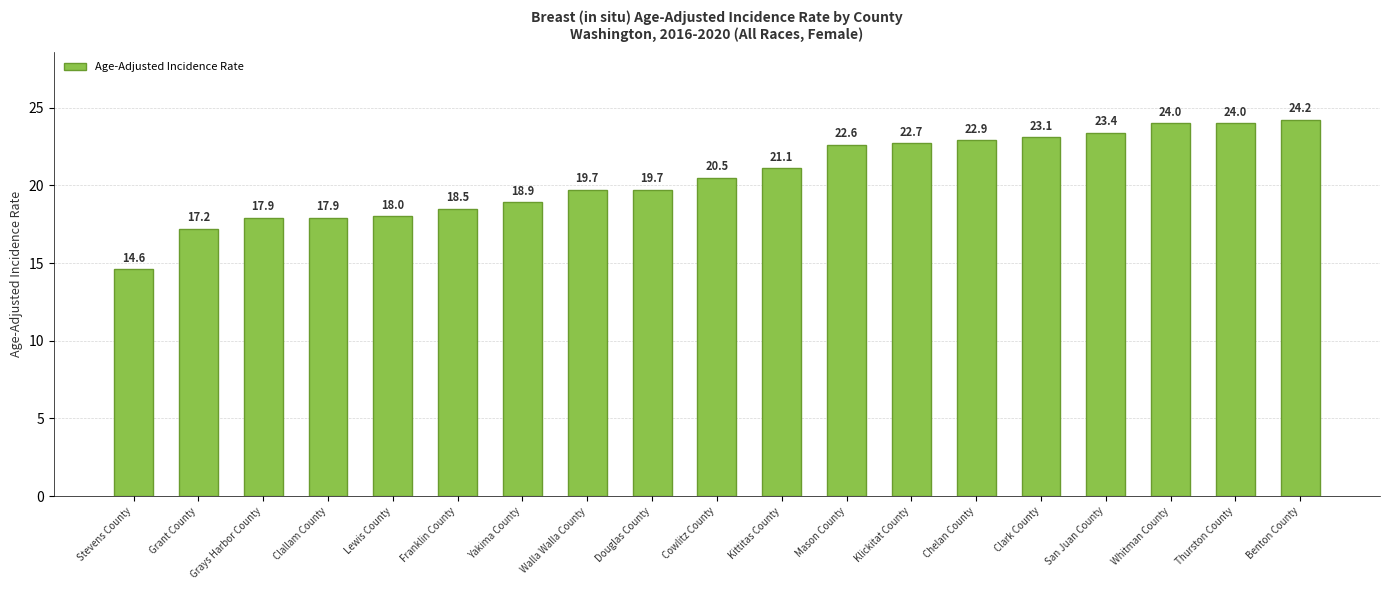

Where does the data first go above 20?

Cowlitz County